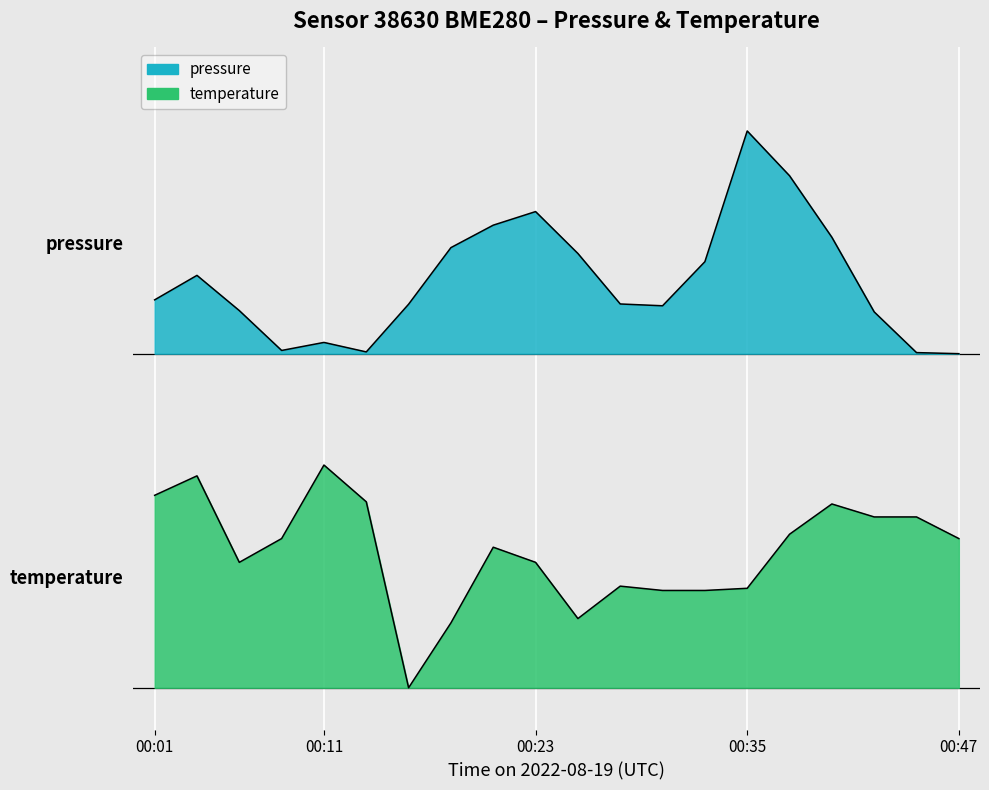

What are all the series names shown in the legend?

pressure, temperature